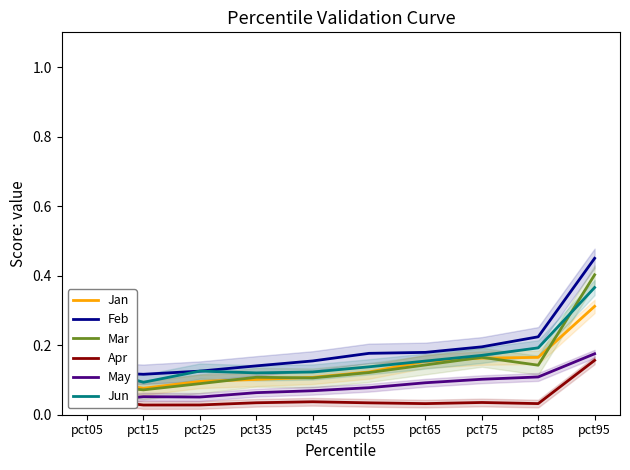

At which category does Mar reach its first local valley?

pct15